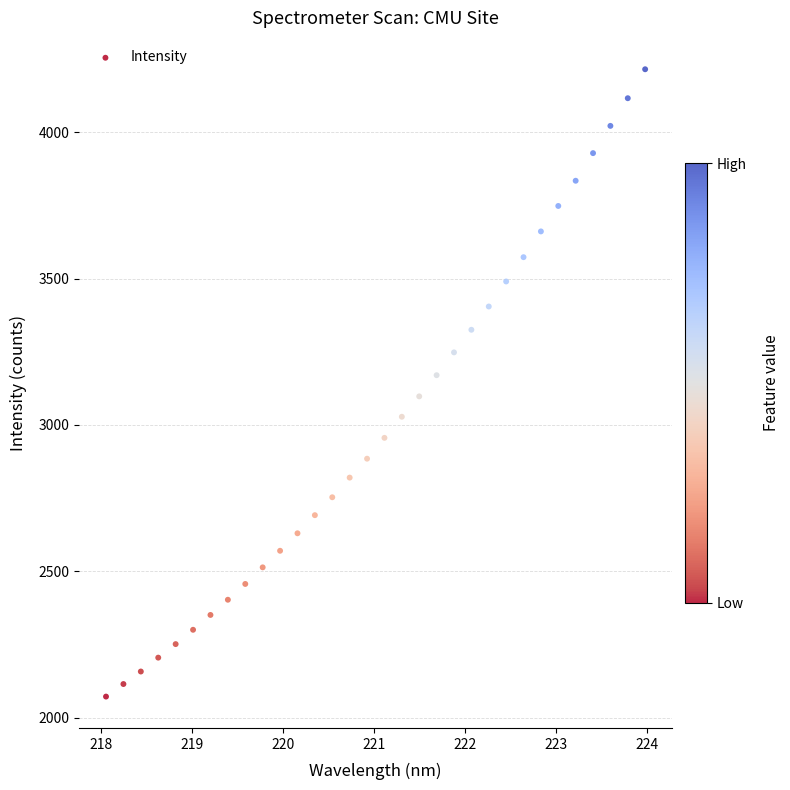

What is the range of X values (max minus min)?

5.9